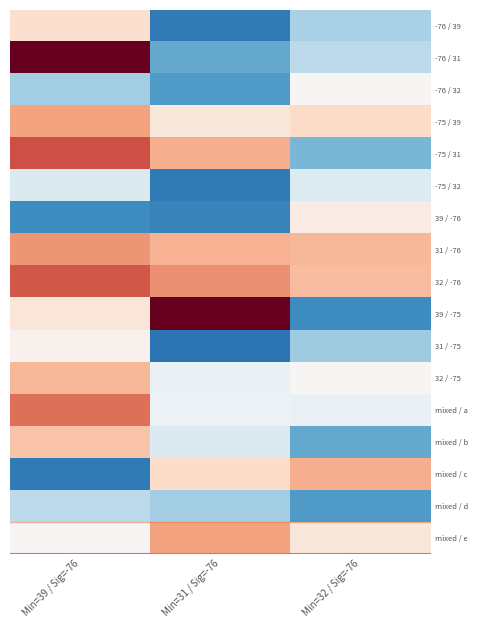

What is the difference between the highest and lowest values at Min=39 / Sig=-76?

15712